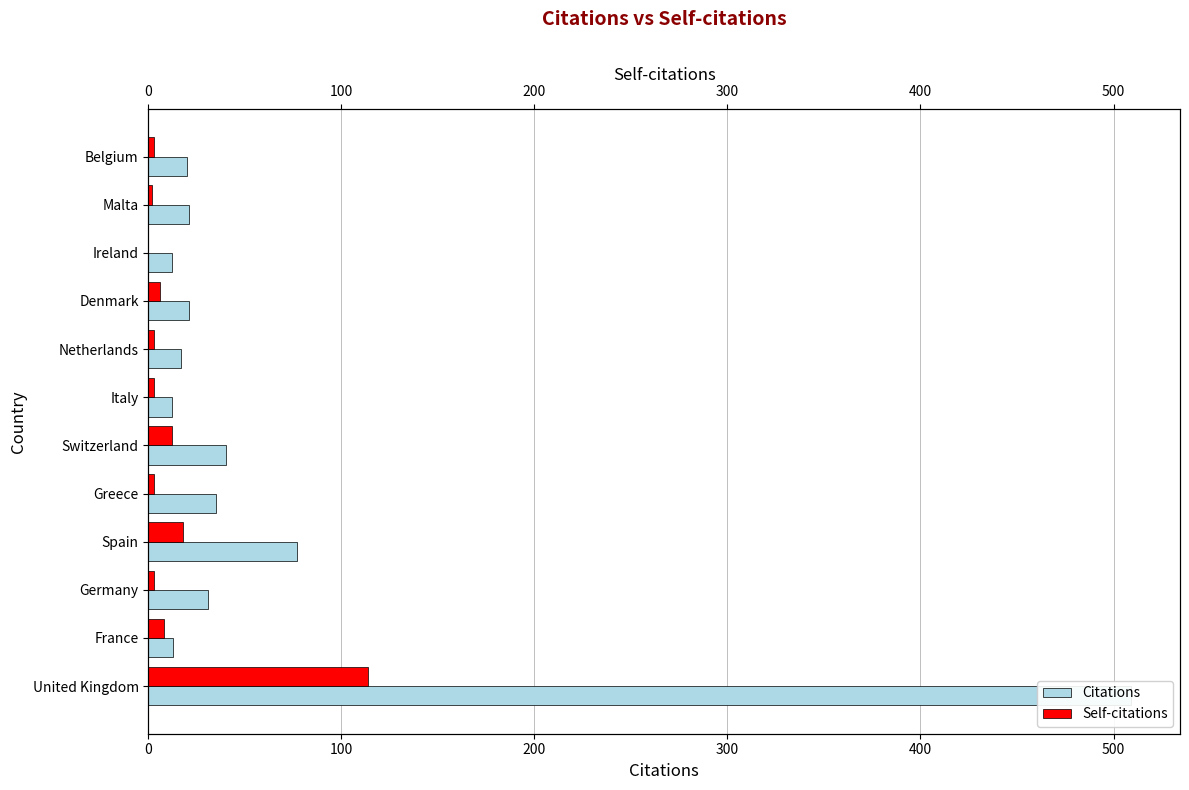

What are all the series names shown in the legend?

Citations, Self-citations